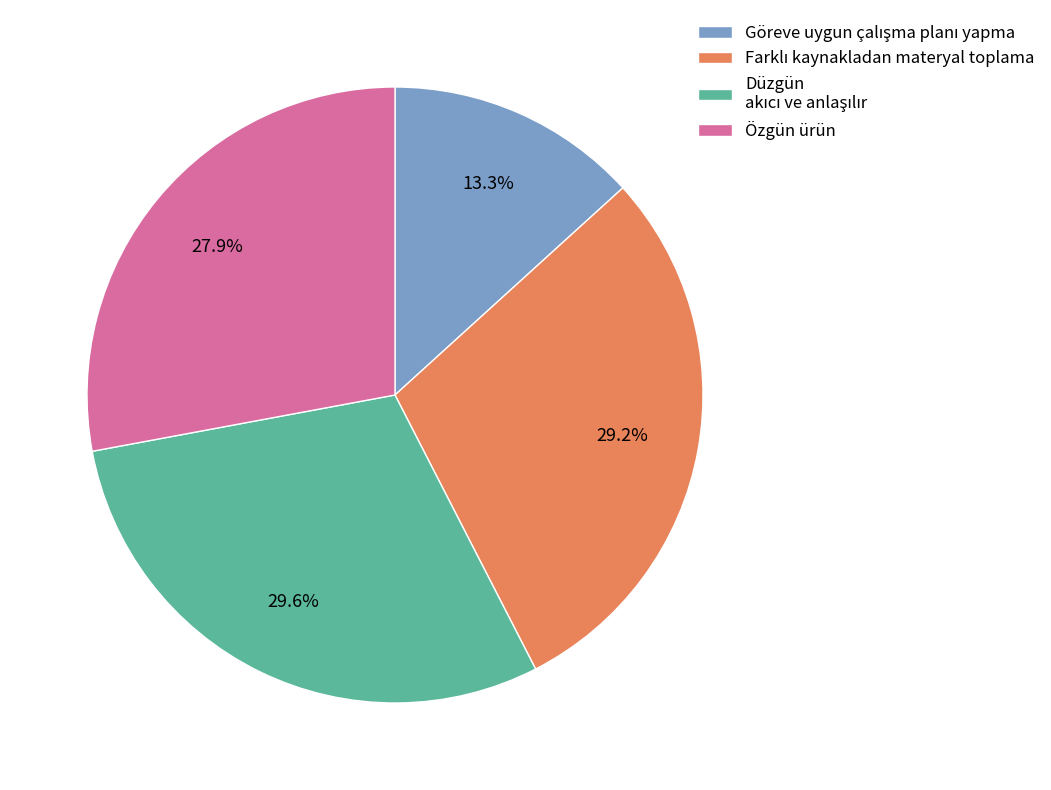

Is there a majority slice in this chart?

No